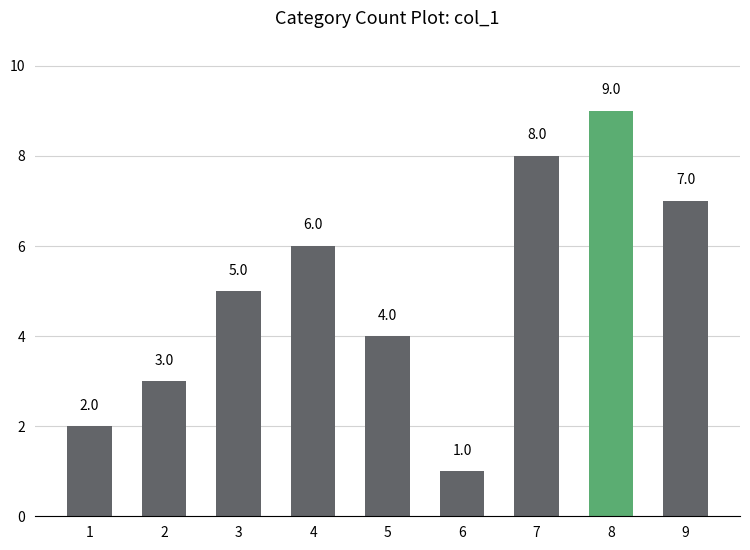

Read the value at 7.

8